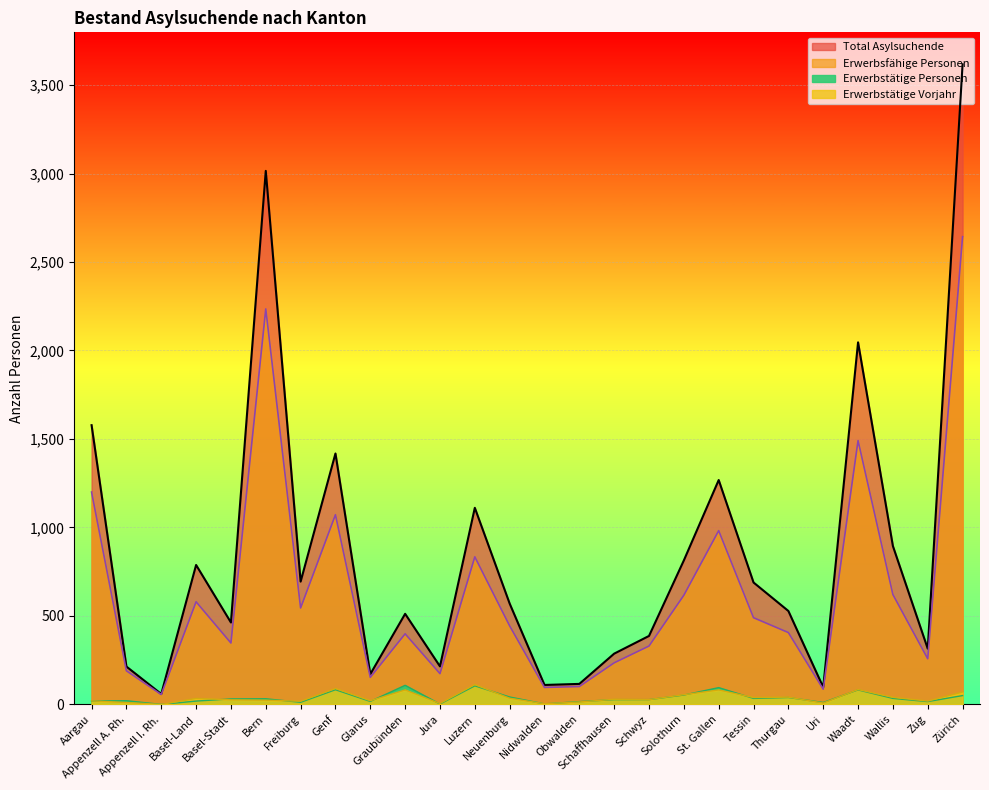

What is the average value of the Erwerbsfähige Personen series?

638